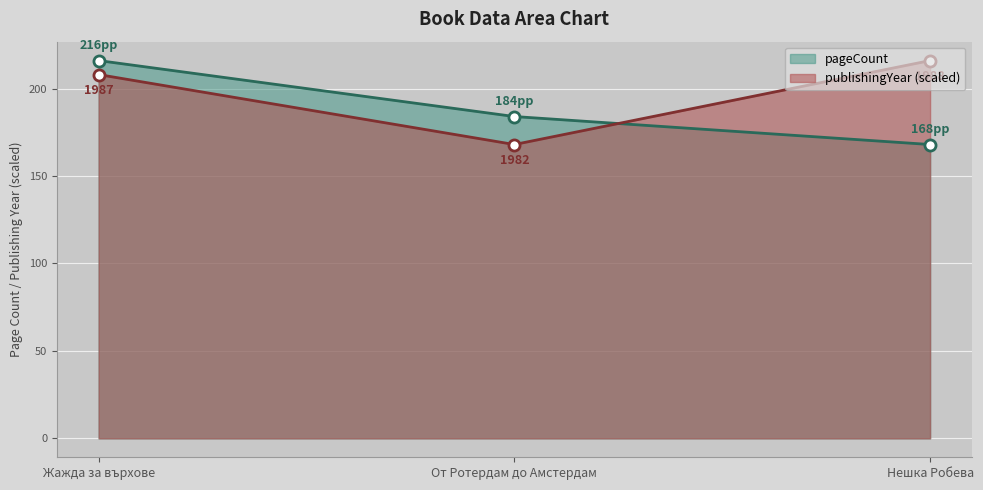

True or false: pageCount has a value of 184 at От Ротердам до Амстердам.

True